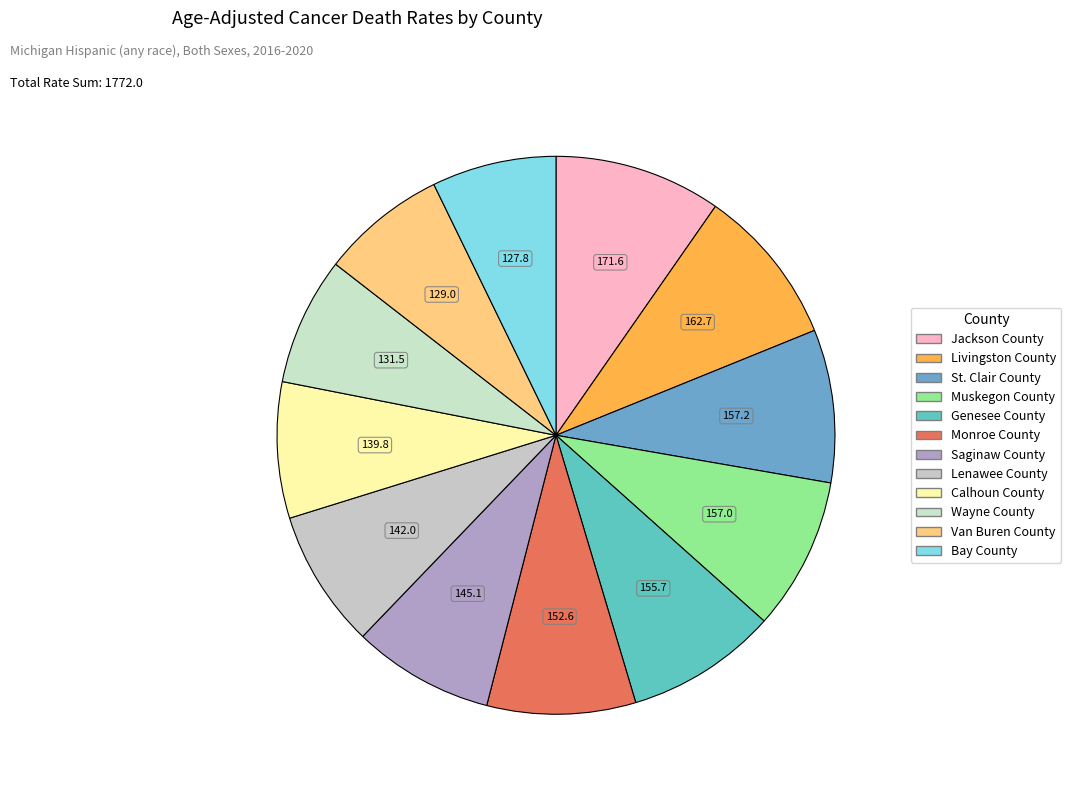

How many slices are in this pie chart?

12